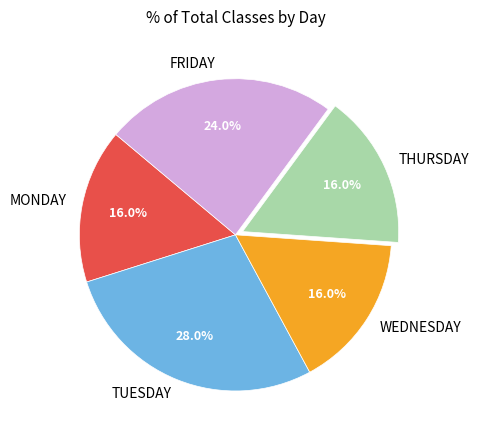

Which has a higher value, WEDNESDAY or FRIDAY?

FRIDAY